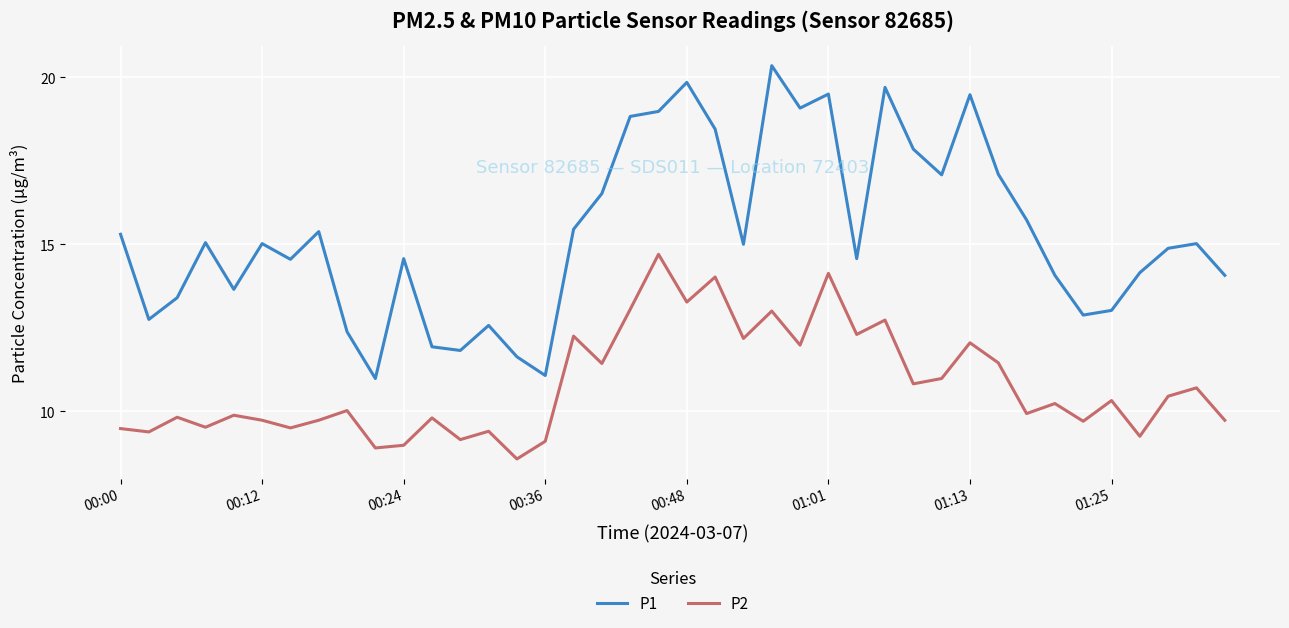

Which series has the largest total across all categories?

P1